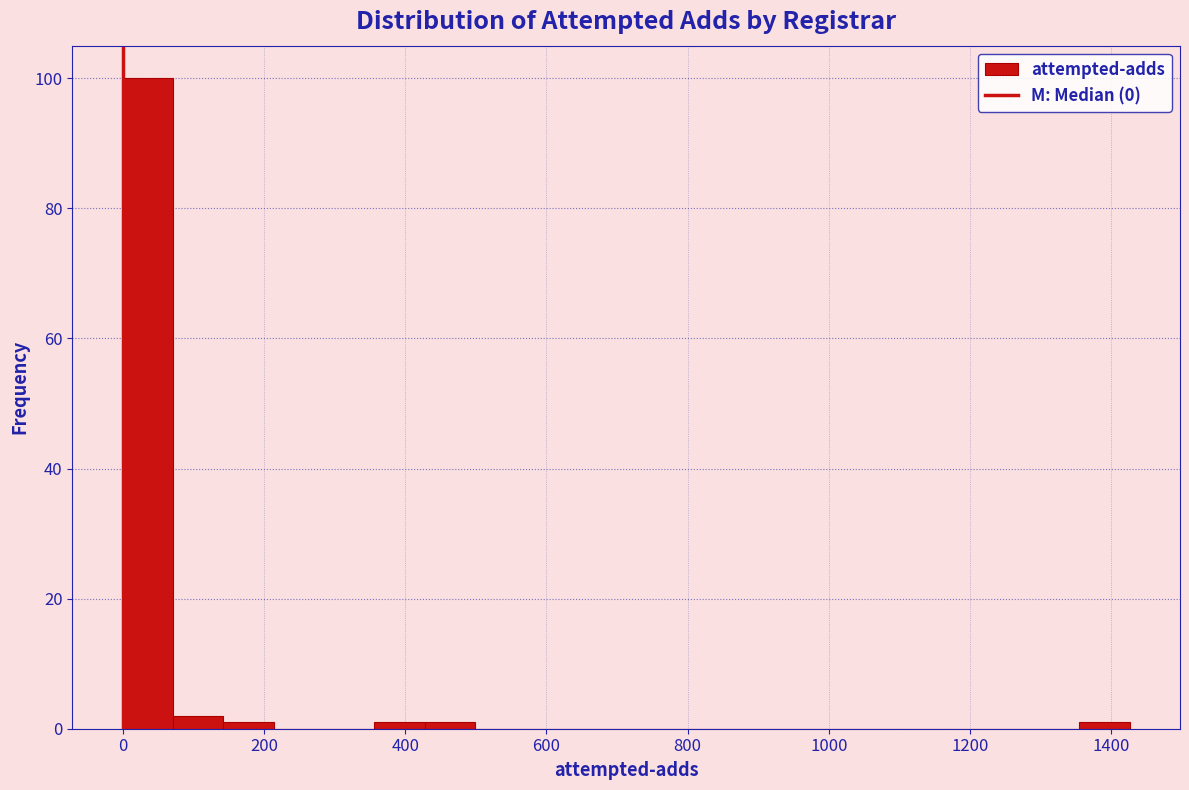

Around what value on the x-axis is the tallest bar? Give the approximate position of its centre, as read against the axis.

40